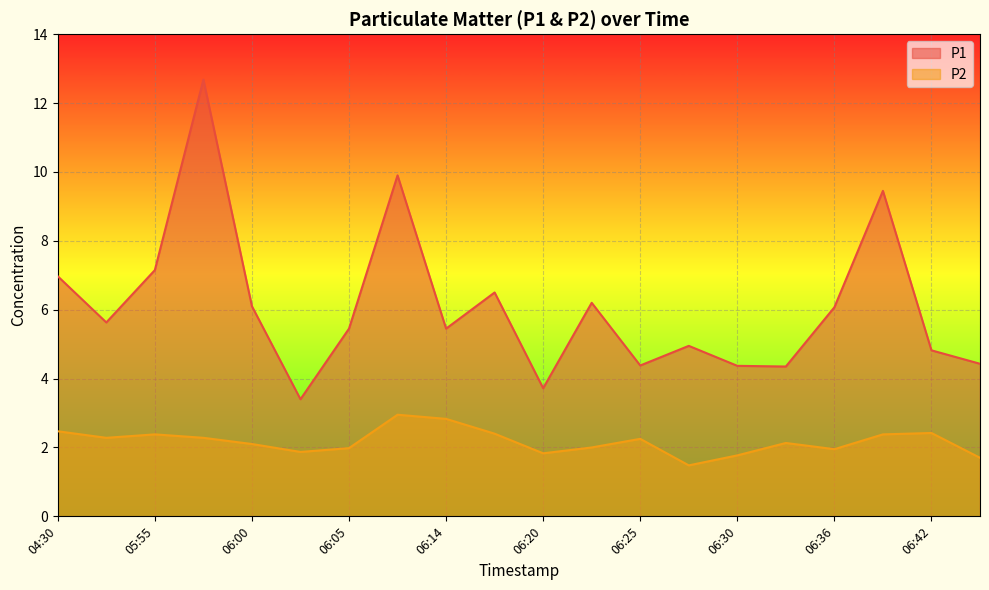

Which series has the largest total across all categories?

P1